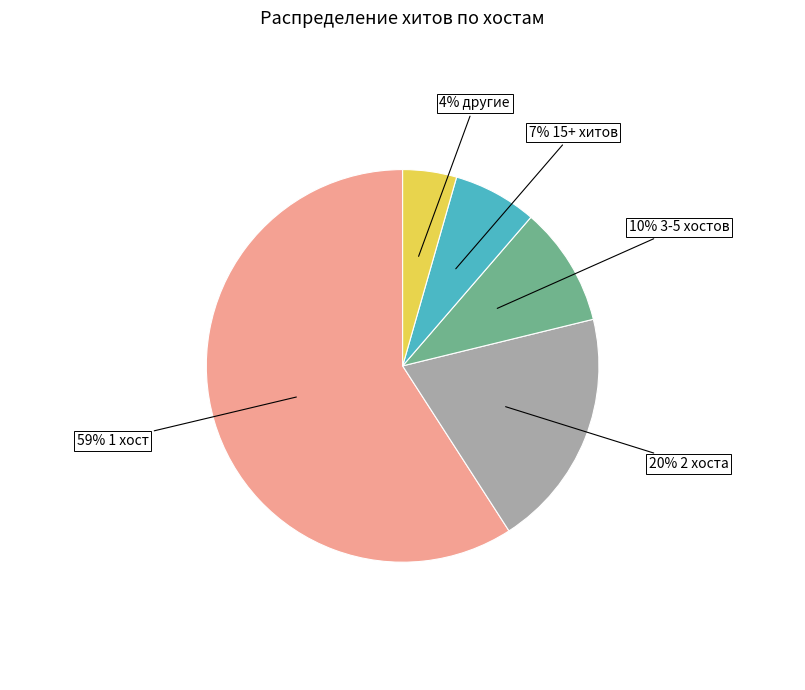

To the nearest percent, what is the difference between the largest and smallest slice percentages?

55%